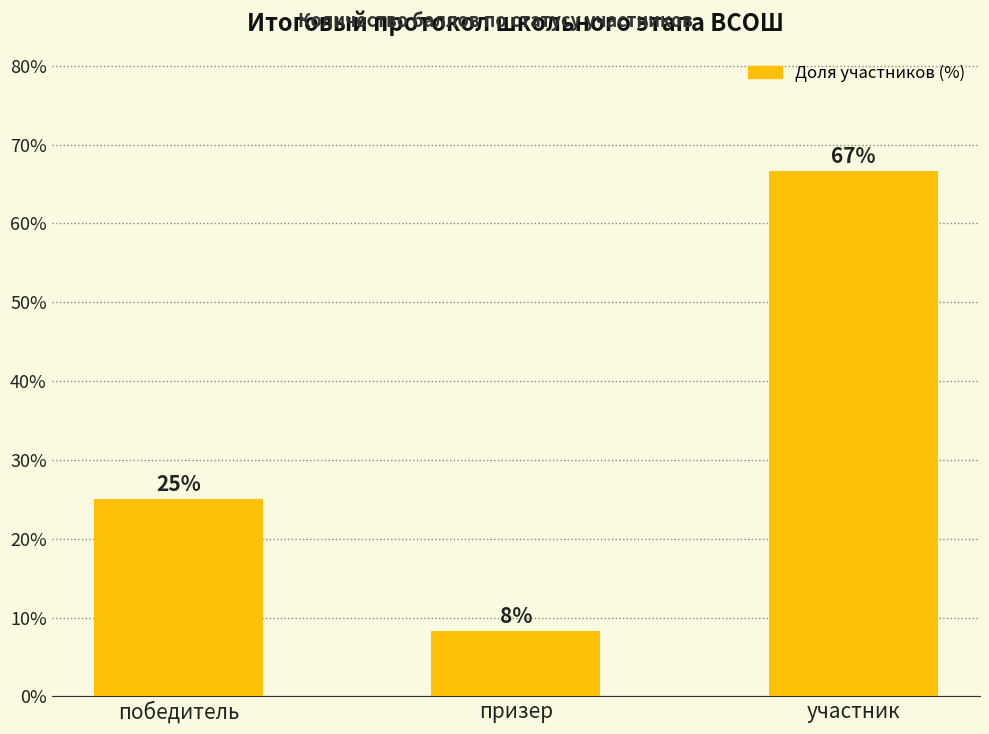

At which label is the value closest to 37?

победитель